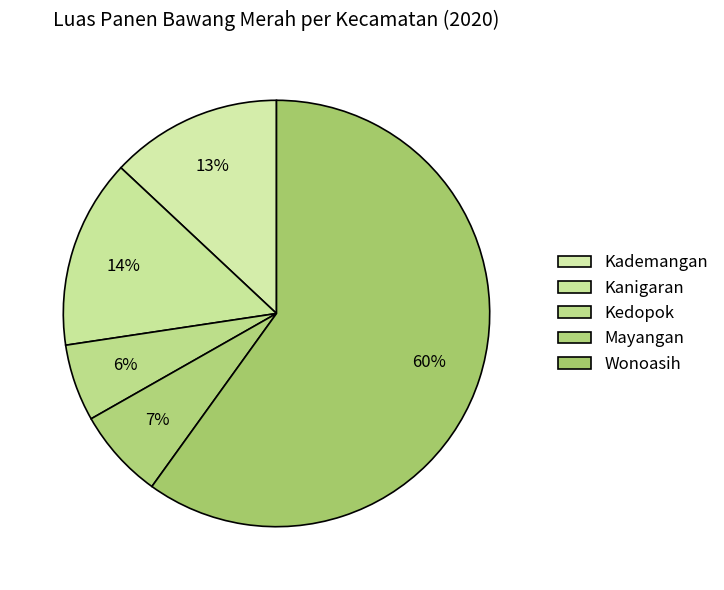

To the nearest percent, what portion does Mayangan represent?

7%